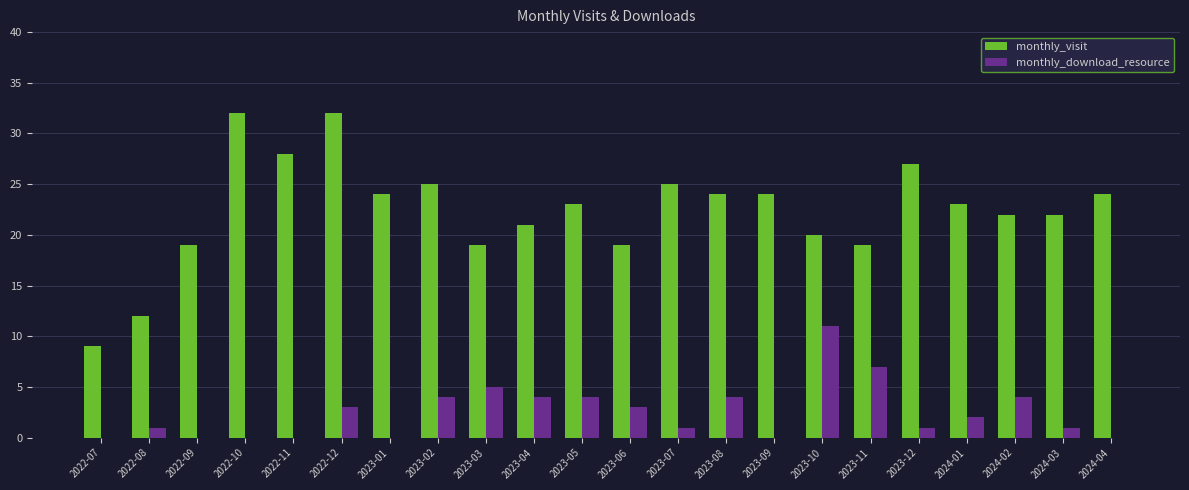

What is the total value across all series at 2024-02?

26